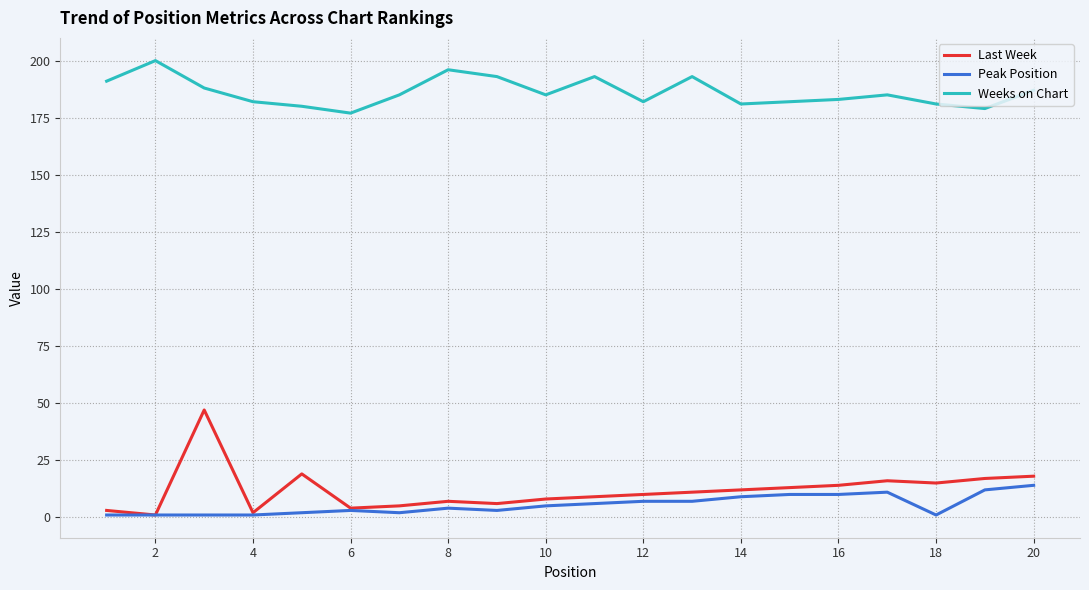

What is the average value of the Last Week series?

12